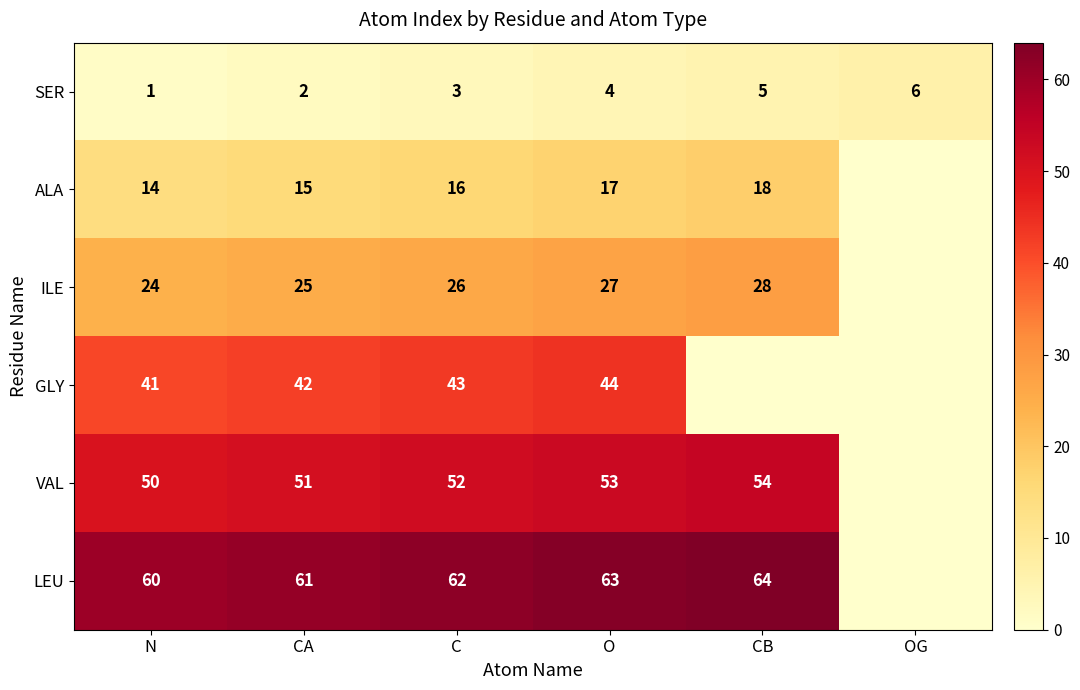

The value of GLY at CA is 42. True or false?

True